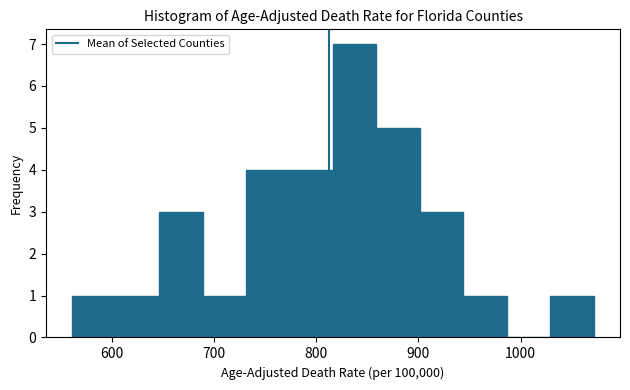

Reading left to right, transcribe this chart: for each bar, give the range it covers on the x-axis and its height. Neither the bar edges nor the heights are printed on the chart, so give them approximately, as read against the axes.

560 to 600: 1
600 to 650: 1
650 to 690: 3
690 to 730: 1
730 to 770: 4
770 to 820: 4
820 to 860: 7
860 to 900: 5
900 to 940: 3
940 to 990: 1
990 to 1030: 0
1030 to 1070: 1